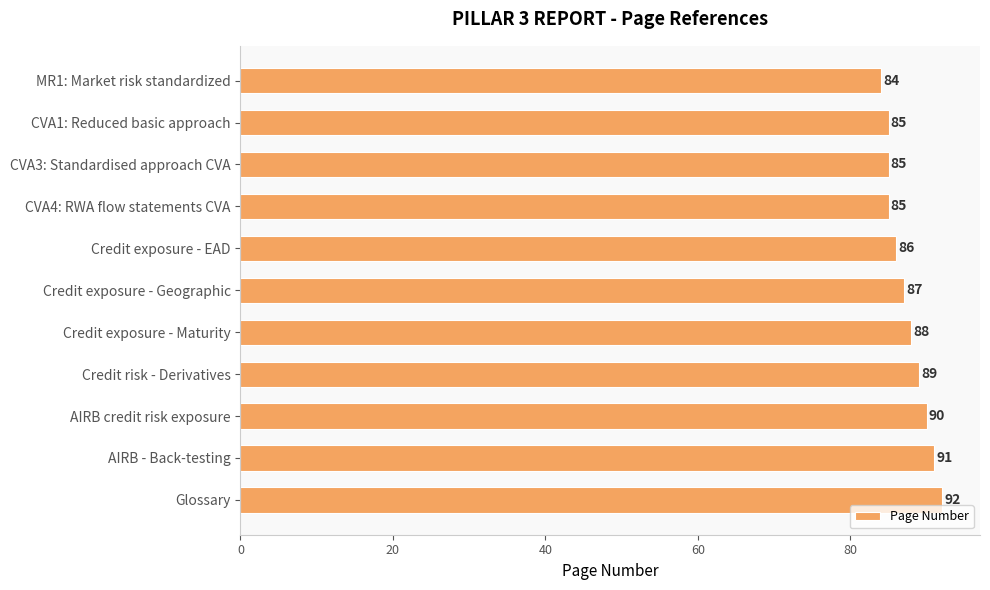

What is the difference between the maximum and minimum values?

8